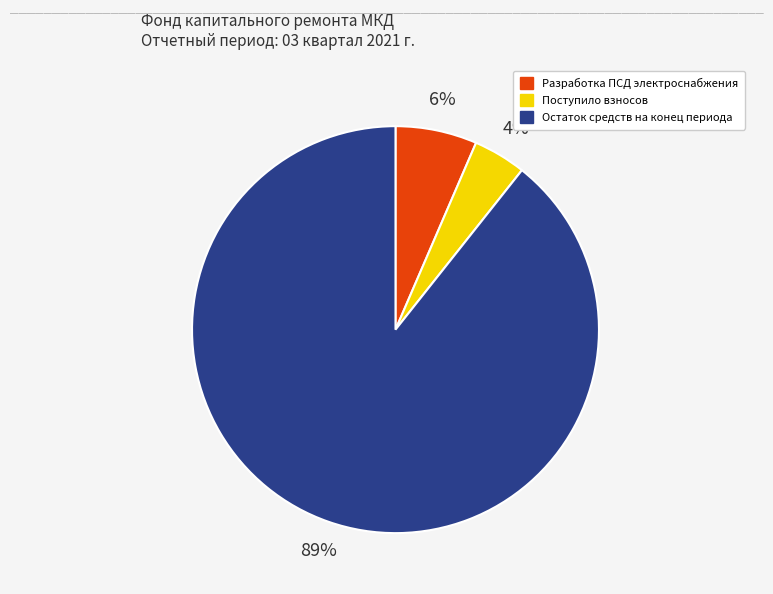

The Поступило взносов slice represents 4% of the pie. True or false?

True